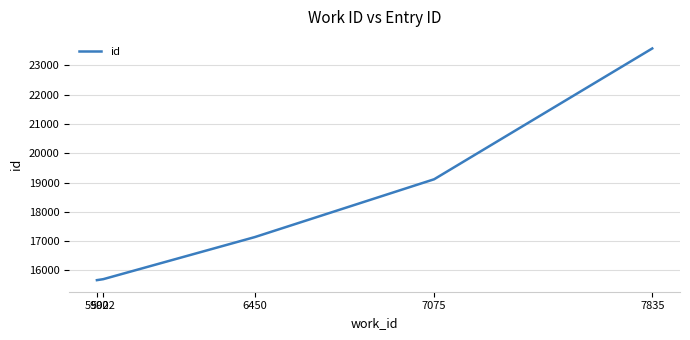

What is the greatest value displayed?

23579